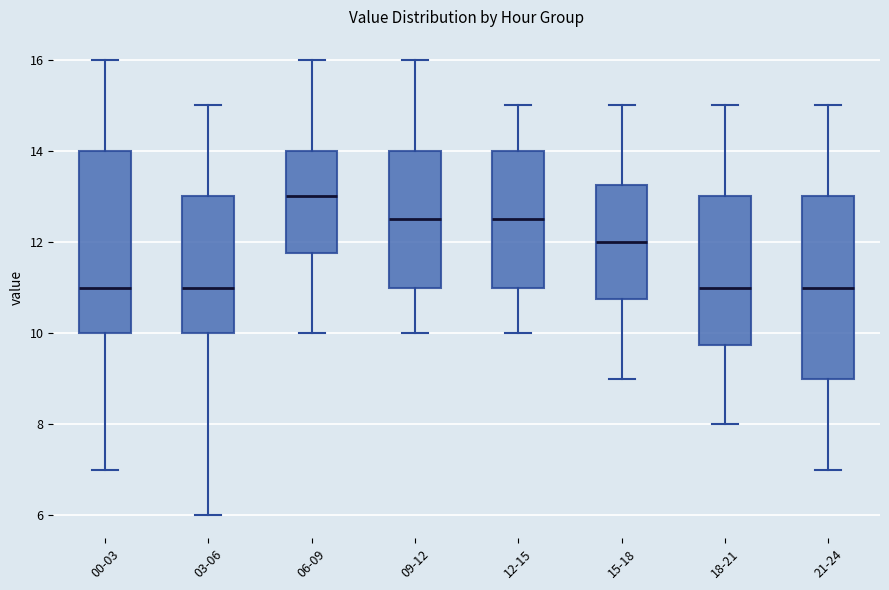

Reading left to right, read every box against the y-axis: the position of its median line, the range the box covers, and the ends of its whiskers. The values are not printed on the chart, so give them approximately, as read against the axis.

00-03: median 11.0, box 10.0 to 14.0, whiskers 7.0 to 16.0
03-06: median 11.0, box 10.0 to 13.0, whiskers 6.0 to 15.0
06-09: median 13.0, box 11.8 to 14.0, whiskers 10.0 to 16.0
09-12: median 12.6, box 11.0 to 14.0, whiskers 10.0 to 16.0
12-15: median 12.6, box 11.0 to 14.0, whiskers 10.0 to 15.0
15-18: median 12.0, box 10.8 to 13.2, whiskers 9.0 to 15.0
18-21: median 11.0, box 9.8 to 13.0, whiskers 8.0 to 15.0
21-24: median 11.0, box 9.0 to 13.0, whiskers 7.0 to 15.0